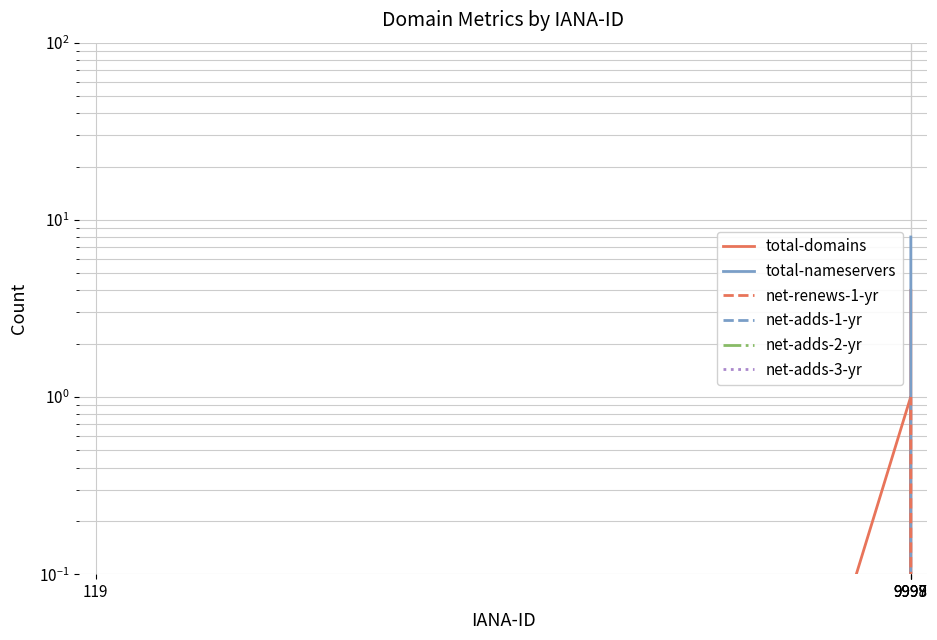

What are all the series names shown in the legend?

total-domains, total-nameservers, net-renews-1-yr, net-adds-1-yr, net-adds-2-yr, net-adds-3-yr